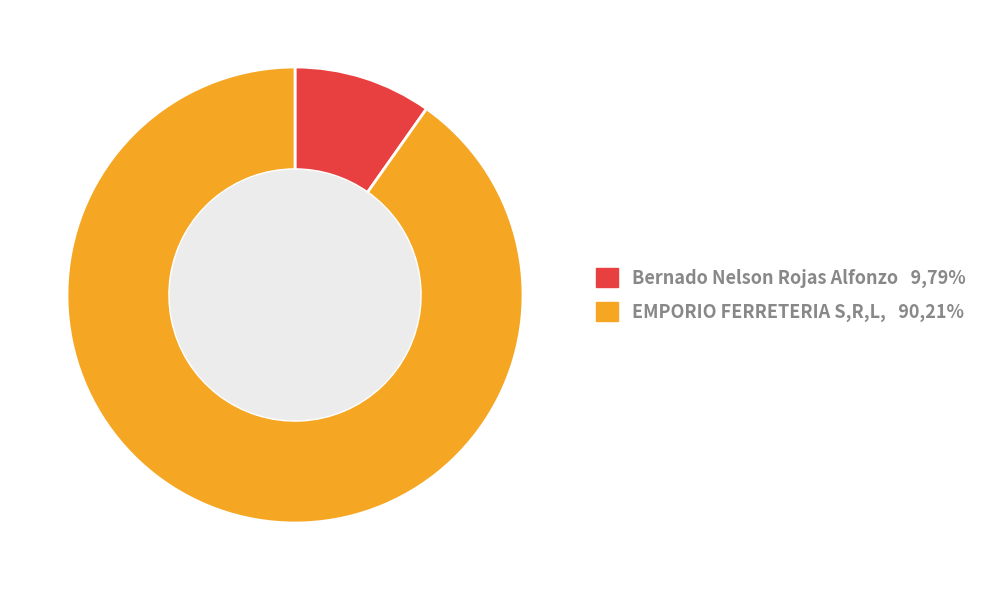

Does any single category account for the majority?

Yes